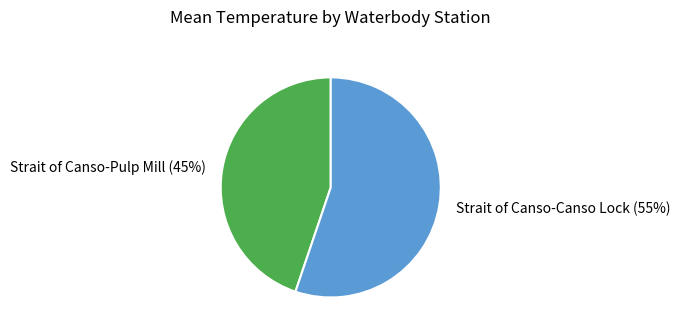

True or false: Strait of Canso-Canso Lock (55%) accounts for 55% of the total.

True